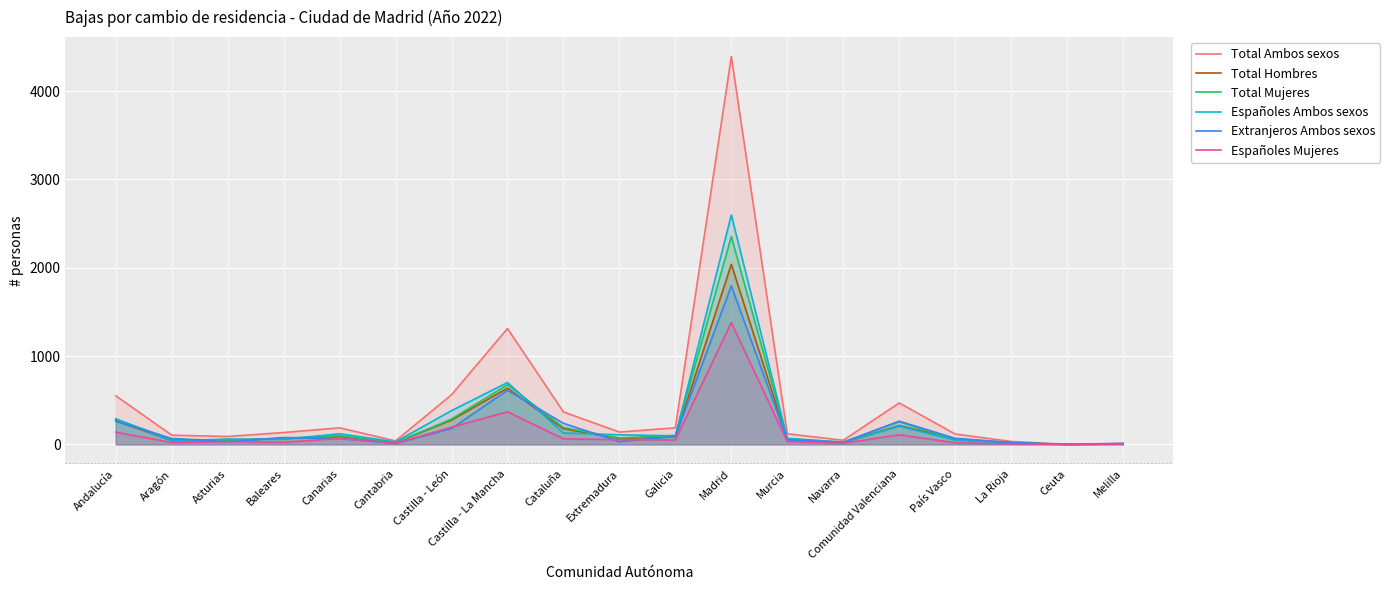

What is the approximate value of Españoles Mujeres at Melilla?

4